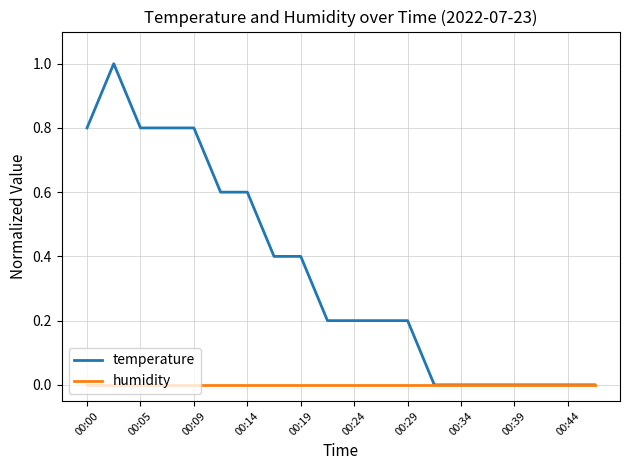

Rank the series by their maximum value, from highest to lowest.

temperature, humidity